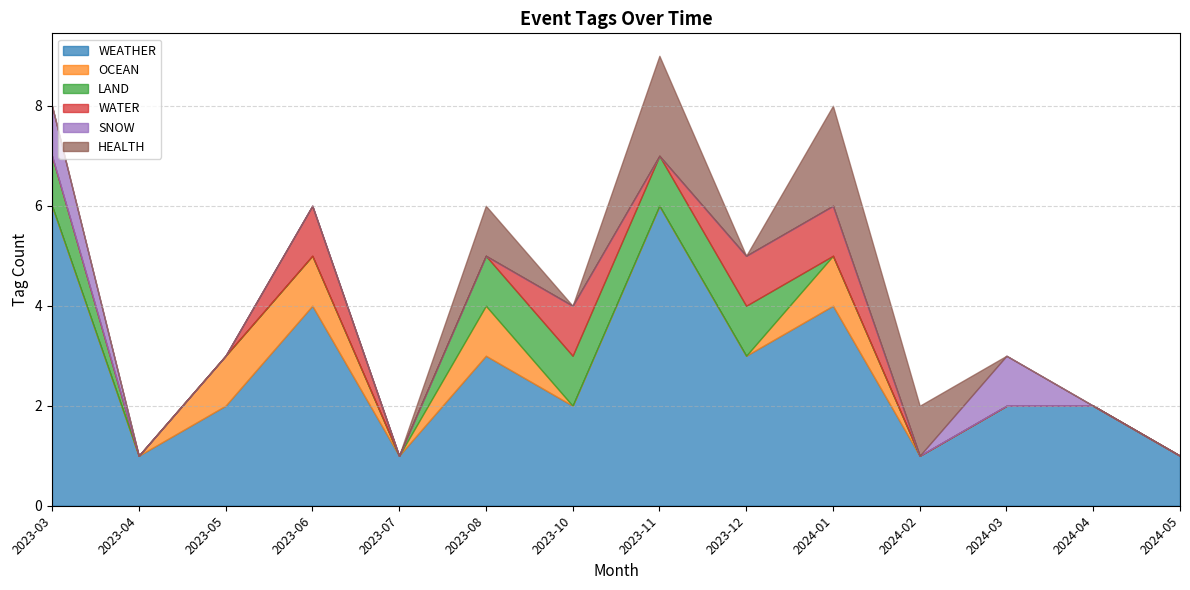

Which label corresponds to the smallest value in the chart?

2023-12